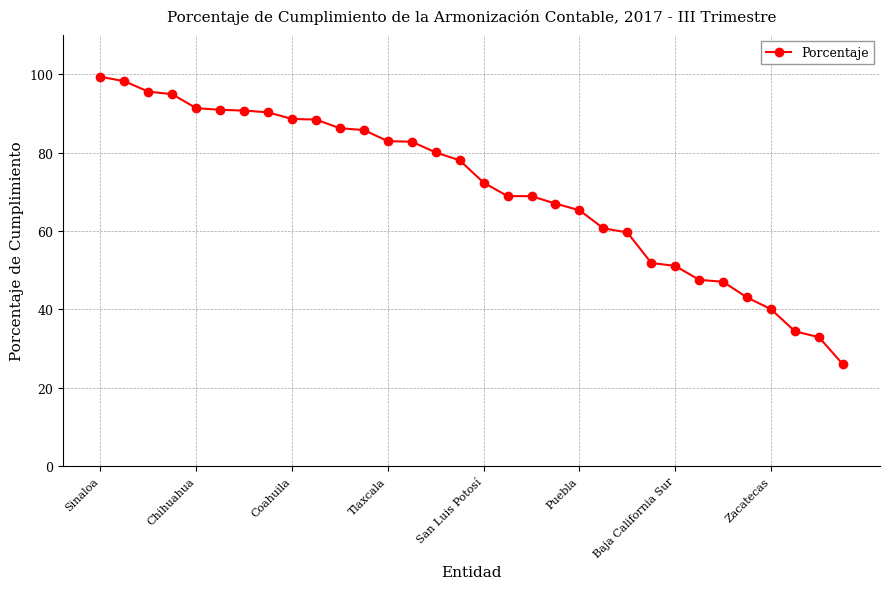

What is the maximum value shown in the chart?

99.3